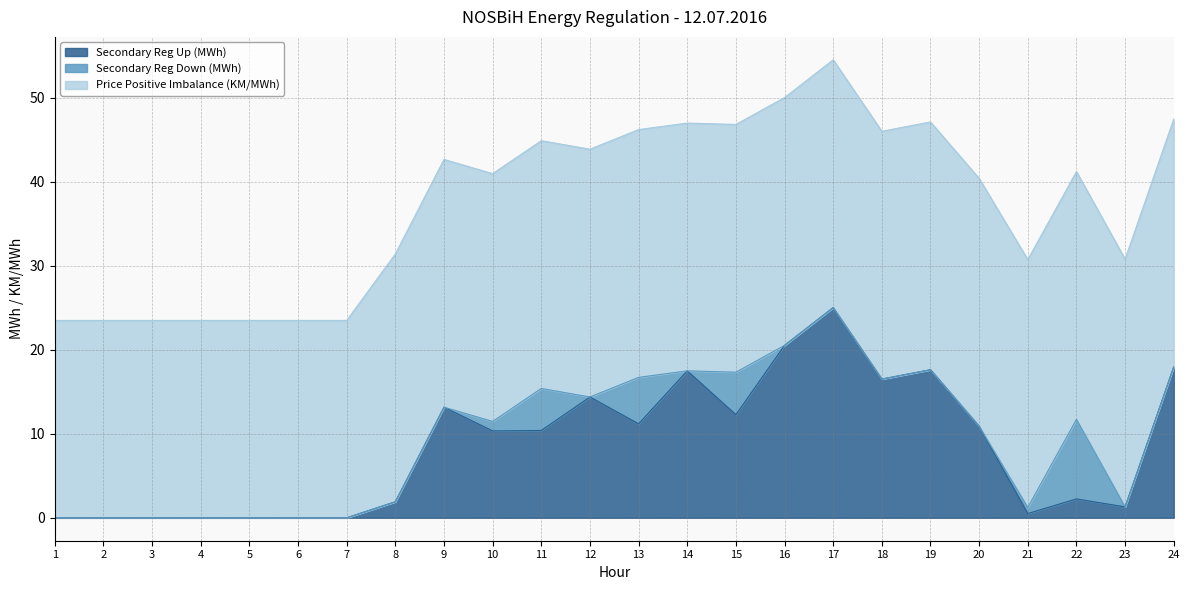

What is the total value across all series at 3?

23.5